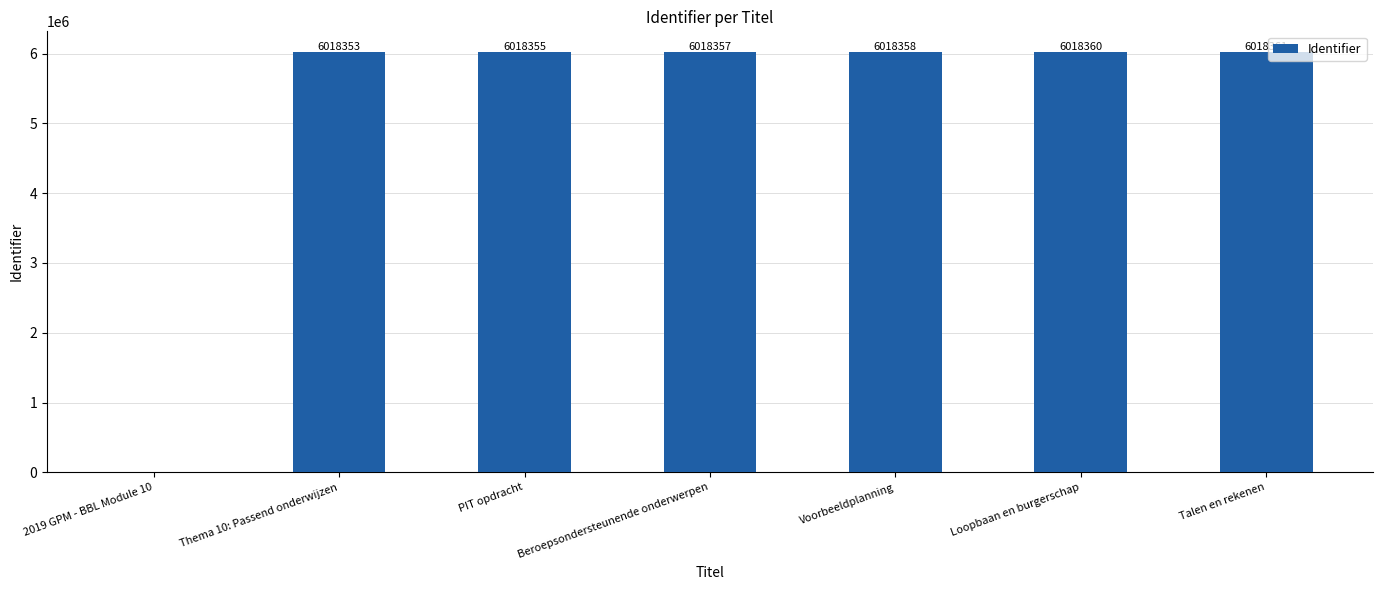

The chart shows a value of 2452372 at PIT opdracht. True or false?

False